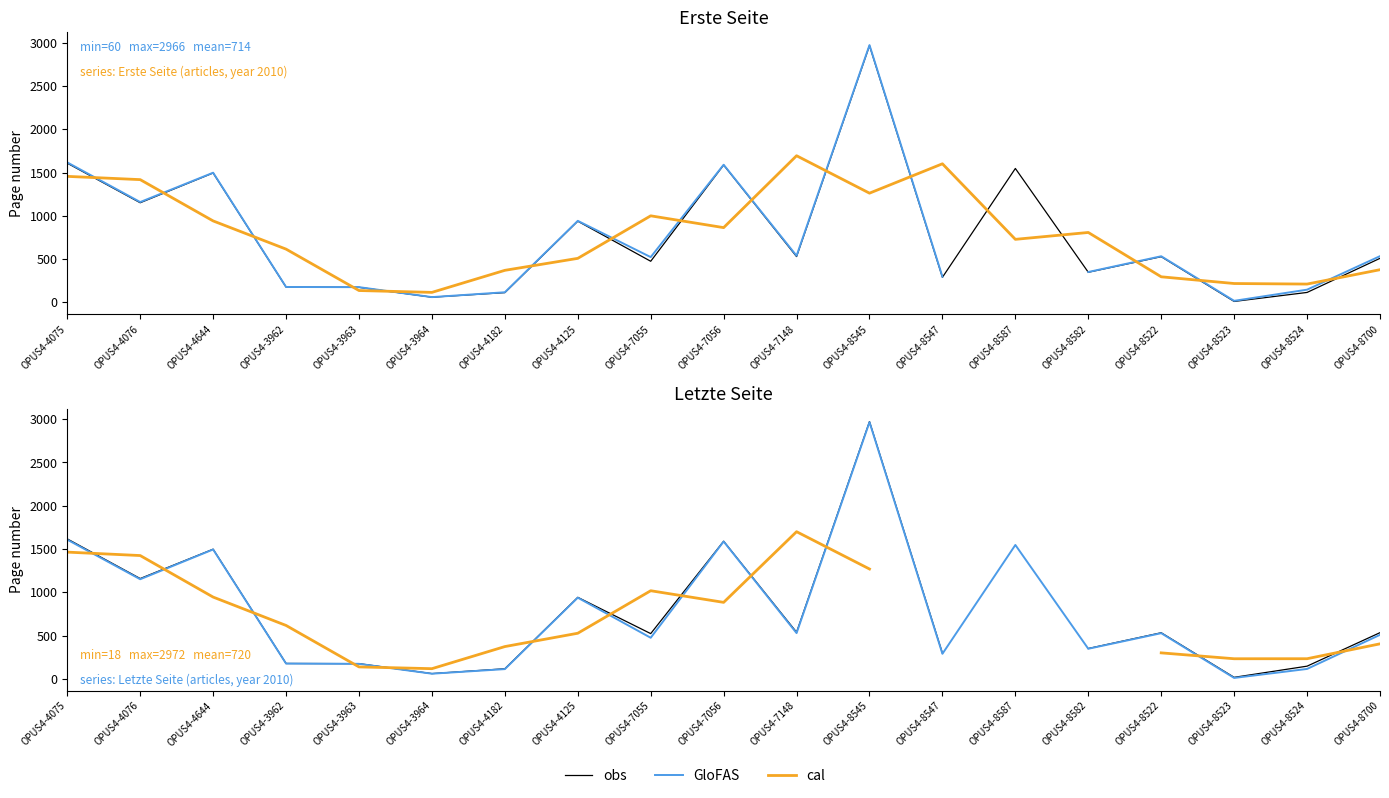

Which series has the widest spread of values?

GloFAS